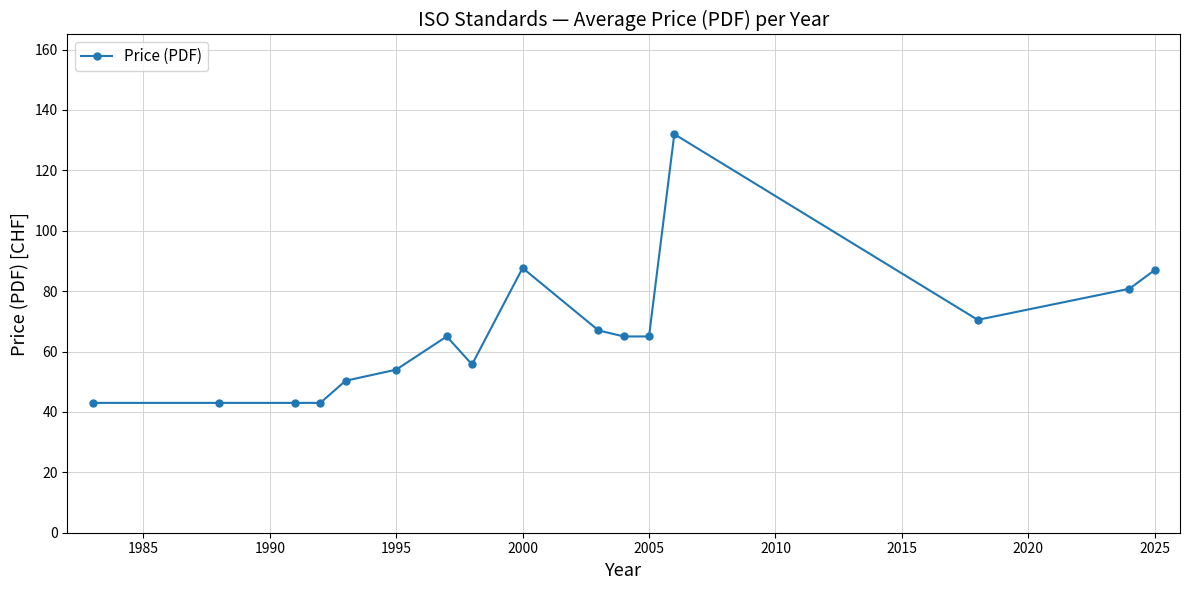

What is the greatest value displayed?

132.0